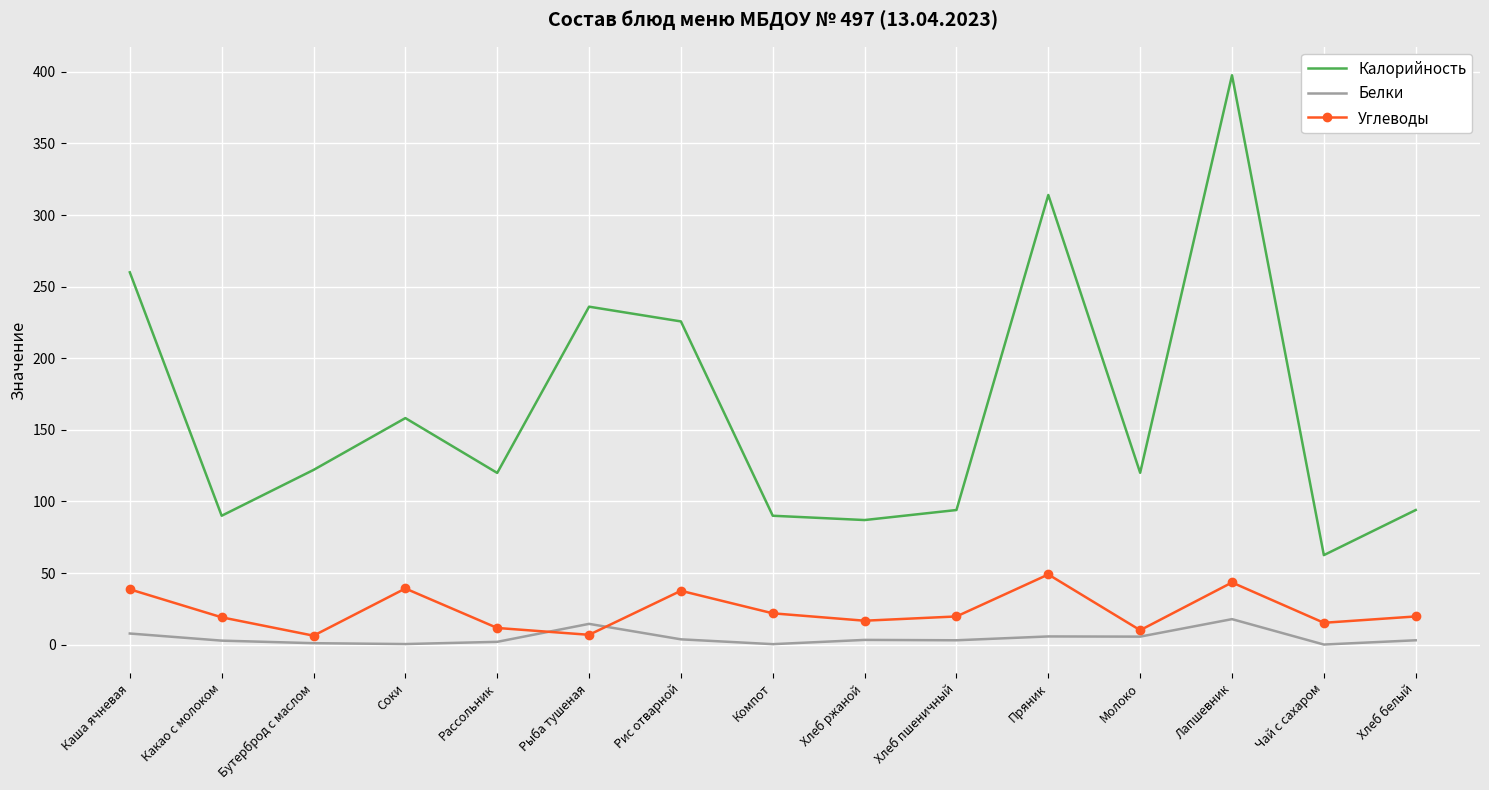

What is the difference between the Калорийность values at Лапшевник and Какао с молоком?

307.6